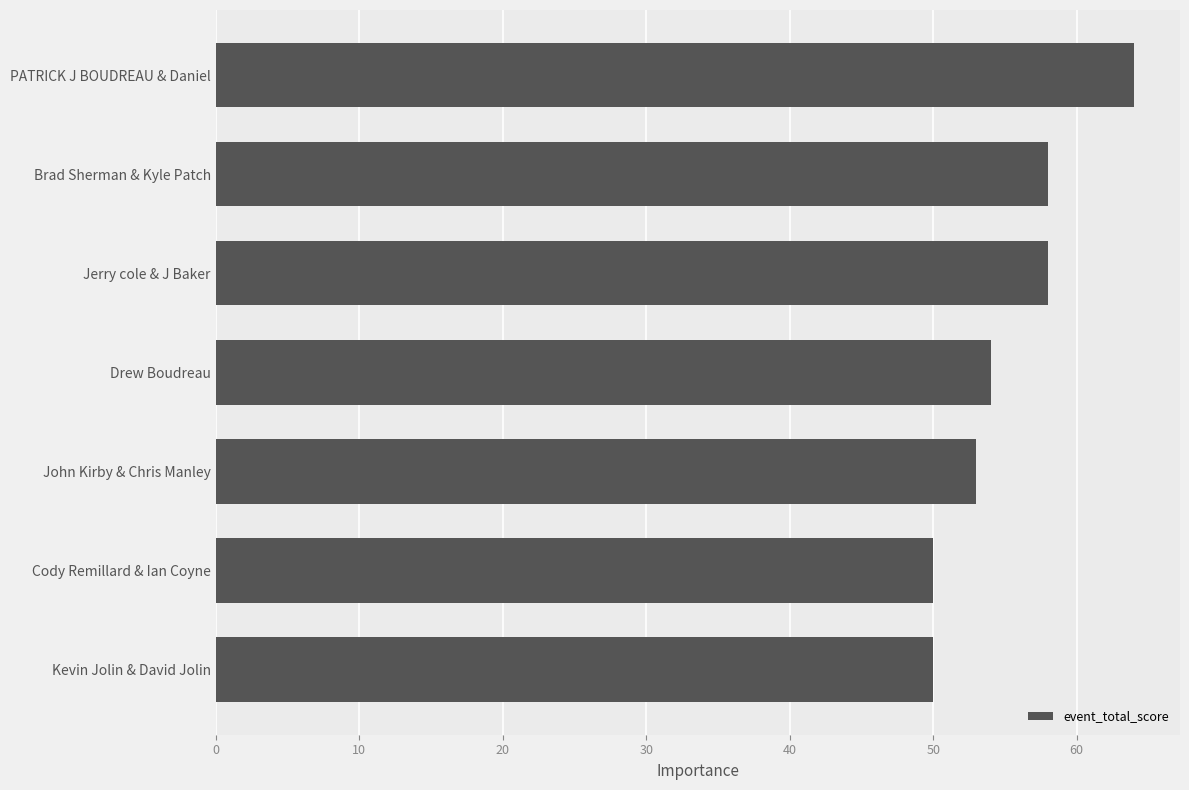

What is the average value?

55